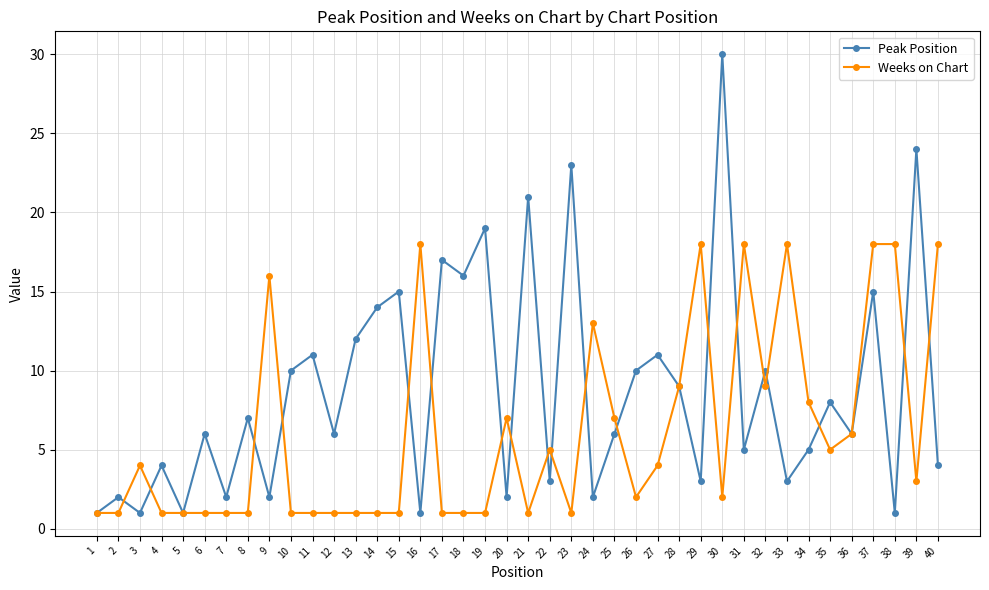

The Weeks on Chart series shows 1 at 5. True or false?

True